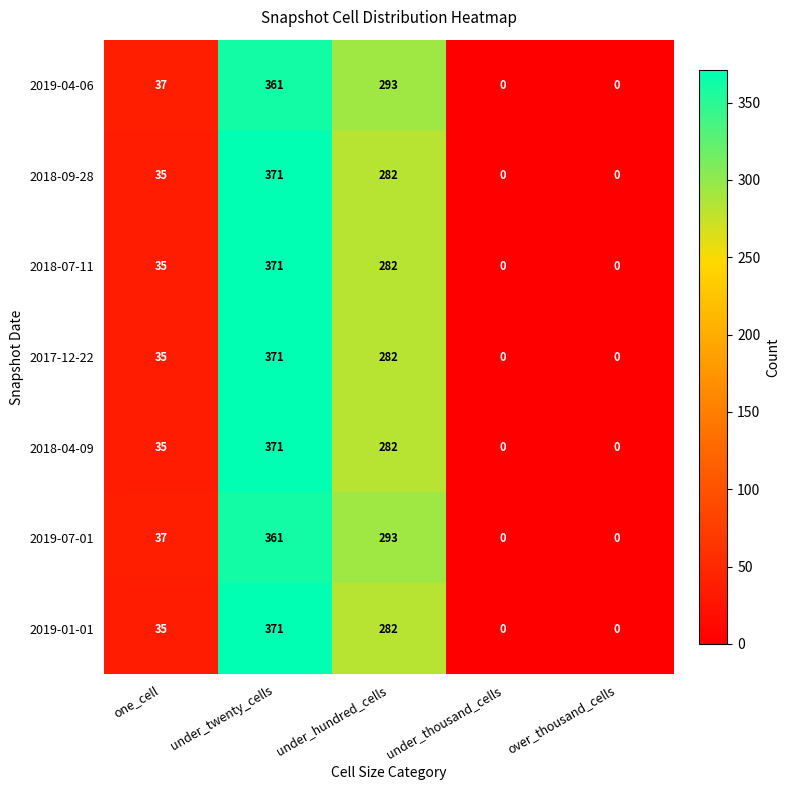

Read the 2019-07-01 value at under_hundred_cells, to the nearest 5.

295